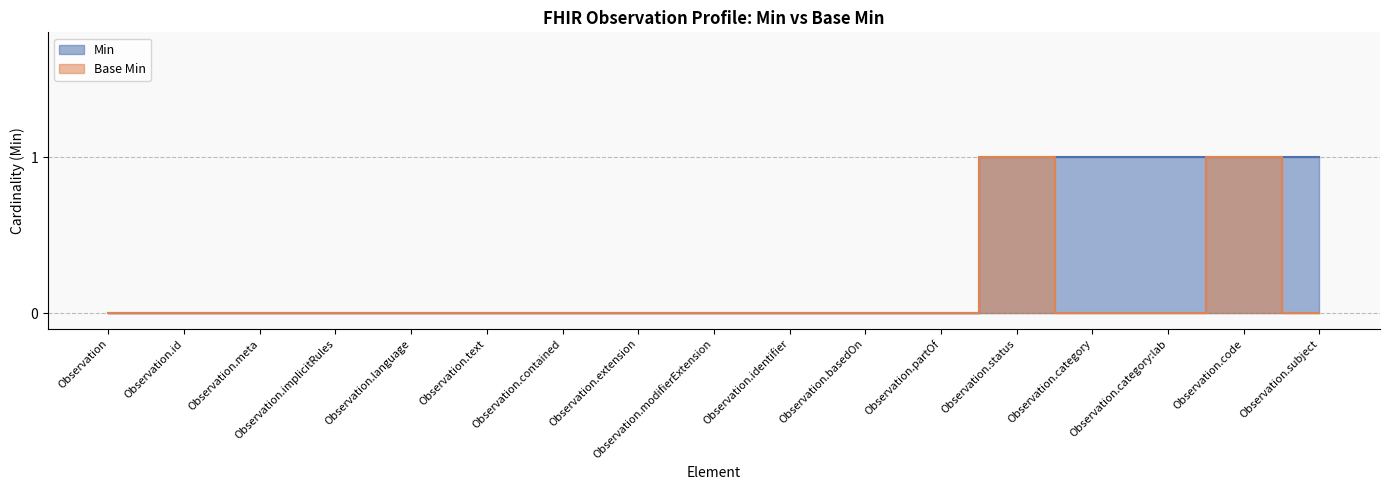

At which label does Min reach its minimum?

Observation